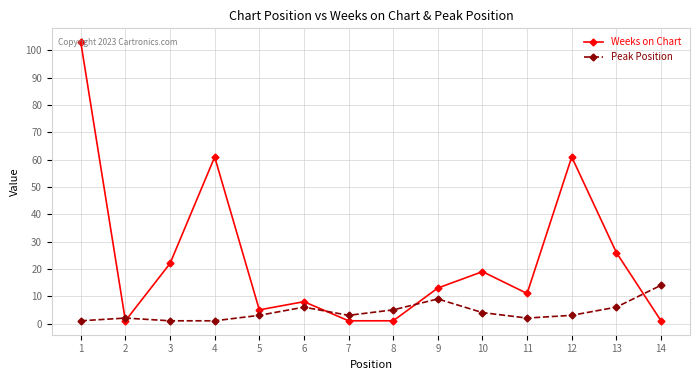

True or false: Weeks on Chart has a value of 22 at 3.

True